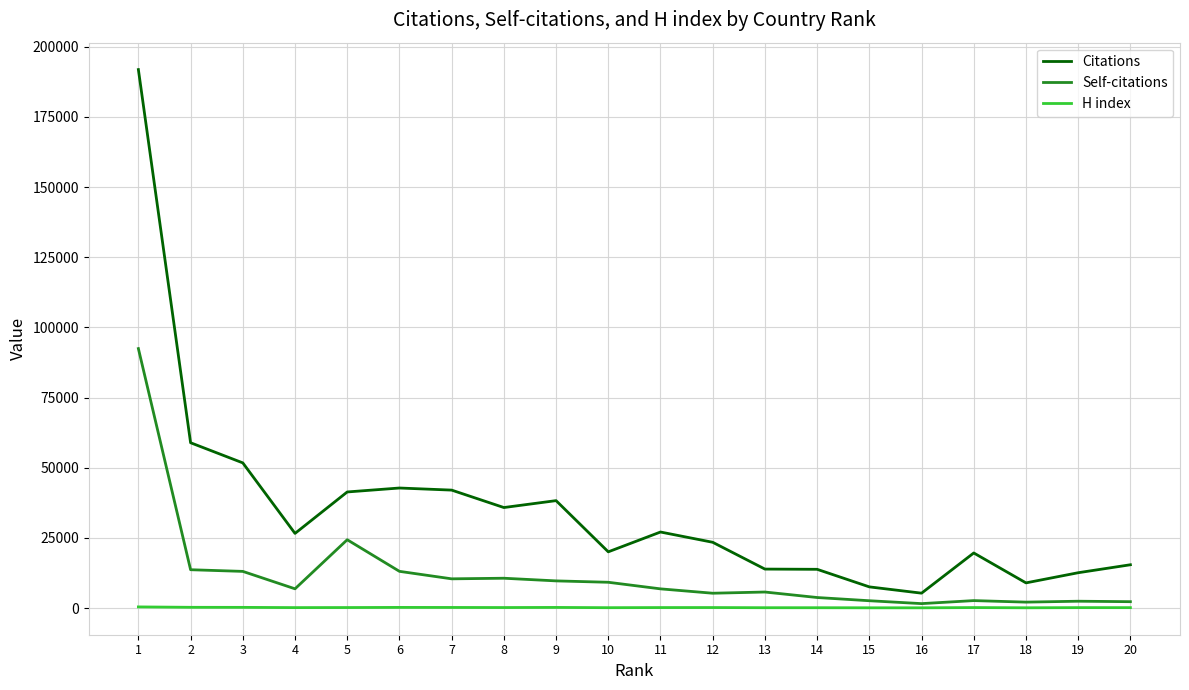

The value of Citations at 7 is 42045. True or false?

True